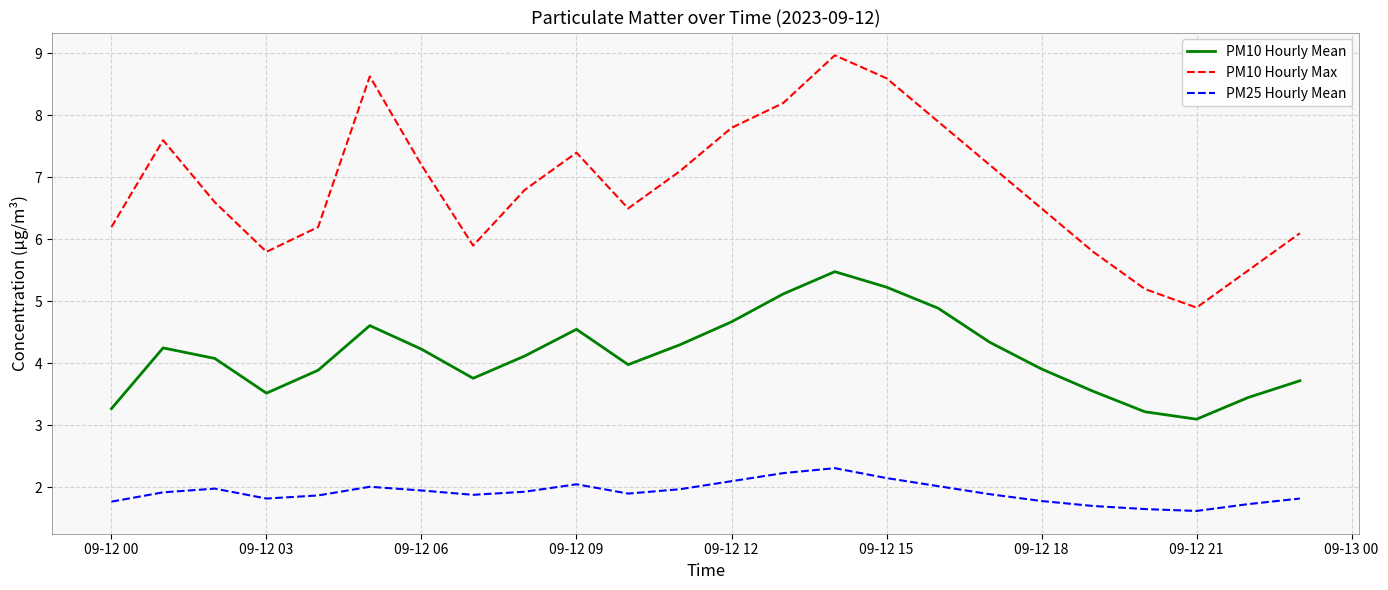

Rank the series by their average value, from lowest to highest.

PM25 Hourly Mean, PM10 Hourly Mean, PM10 Hourly Max